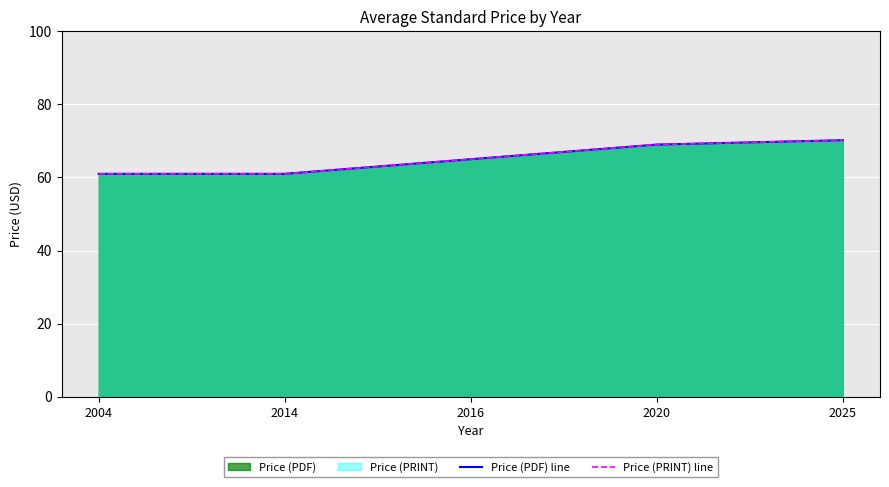

What is the maximum value shown in the chart?

70.2